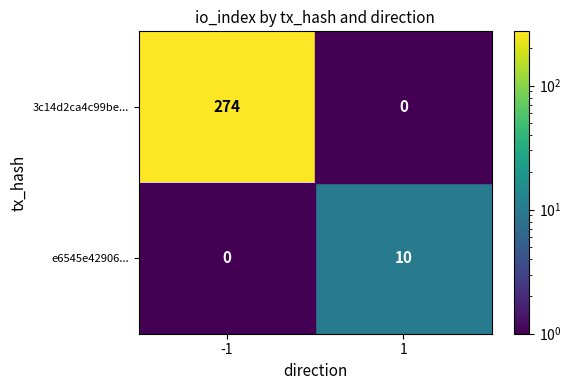

The e6545e42906... series shows 10 at 1. True or false?

True